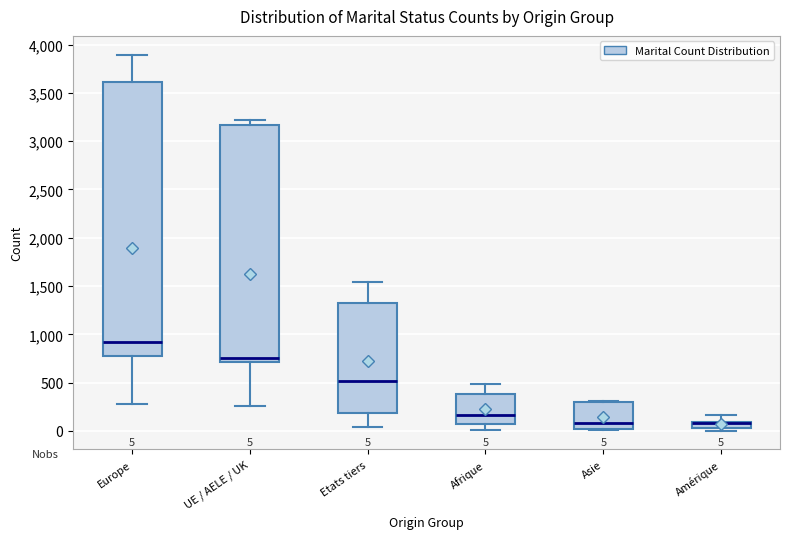

Comparing the boxes themselves (not the whiskers), which one is the tallest?

Europe